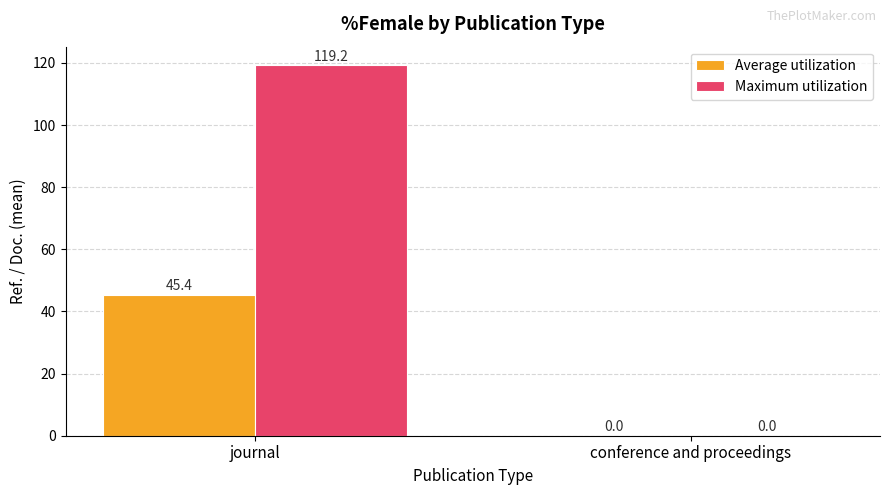

Where is Average utilization nearest to the value 22?

conference and proceedings